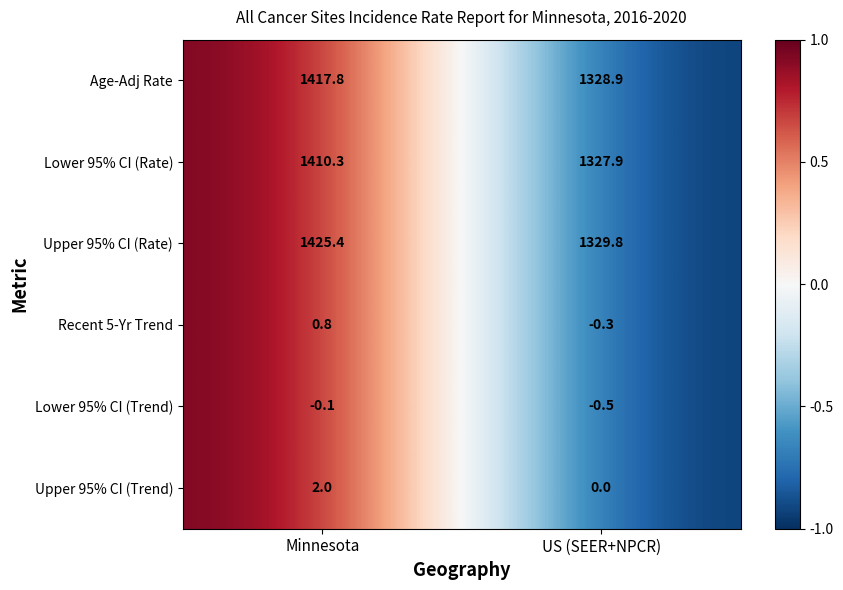

What value does the Age-Adj Rate series have at US (SEER+NPCR)?

1328.9